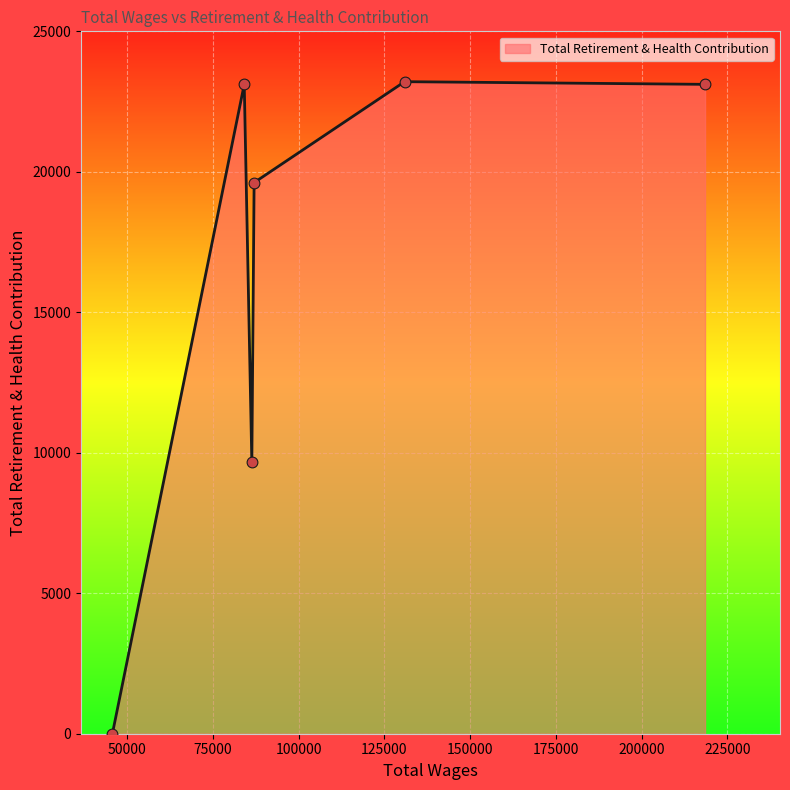

How many interior local valleys (lower than both neighbors) does the data have?

1